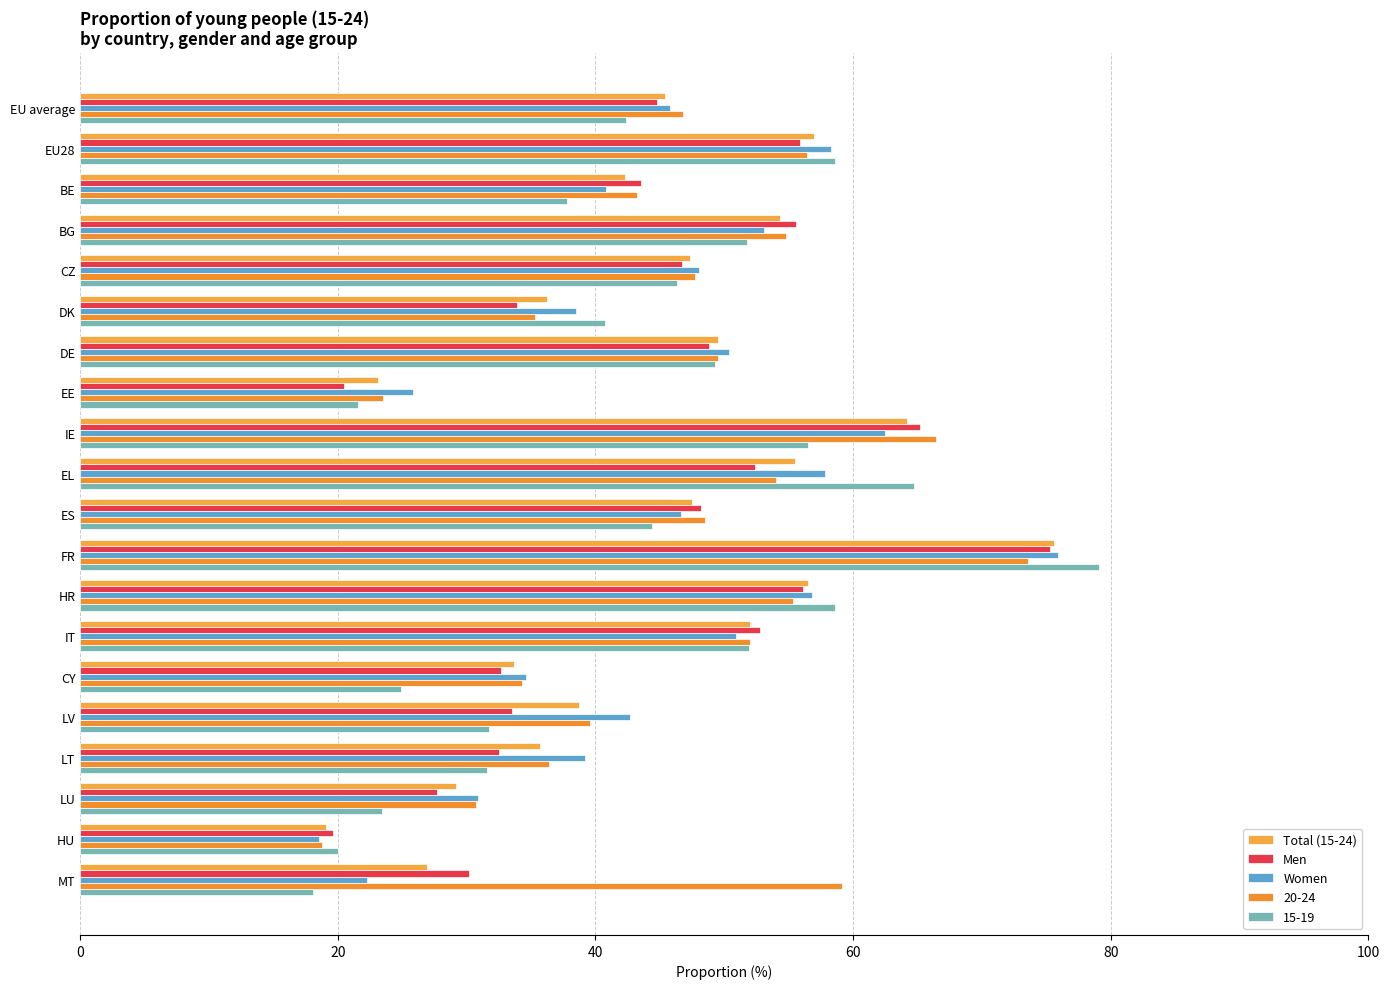

Which category has the highest value across all series?

FR